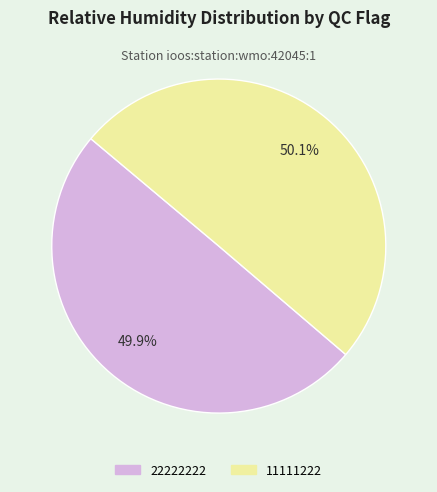

Does any single category account for the majority?

Yes